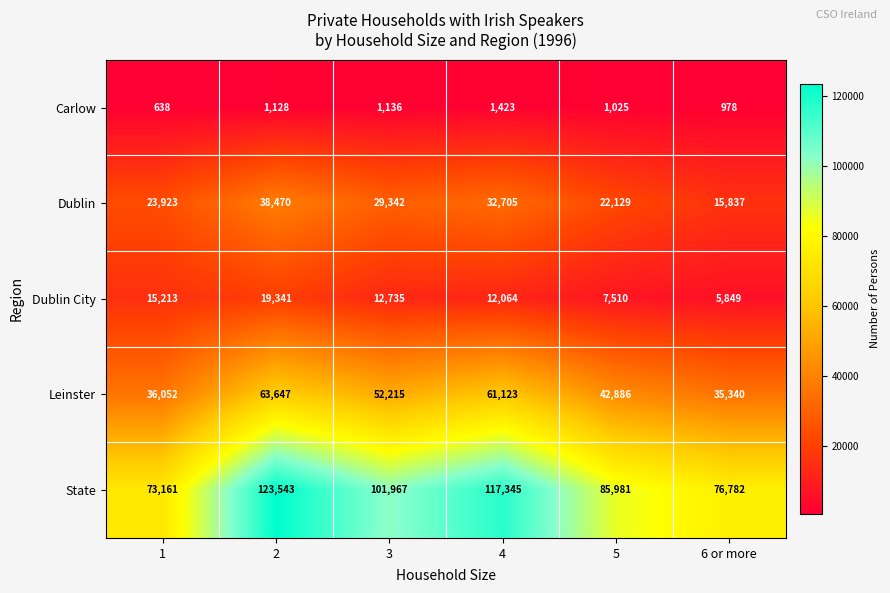

Where is State nearest to the value 98352?

3